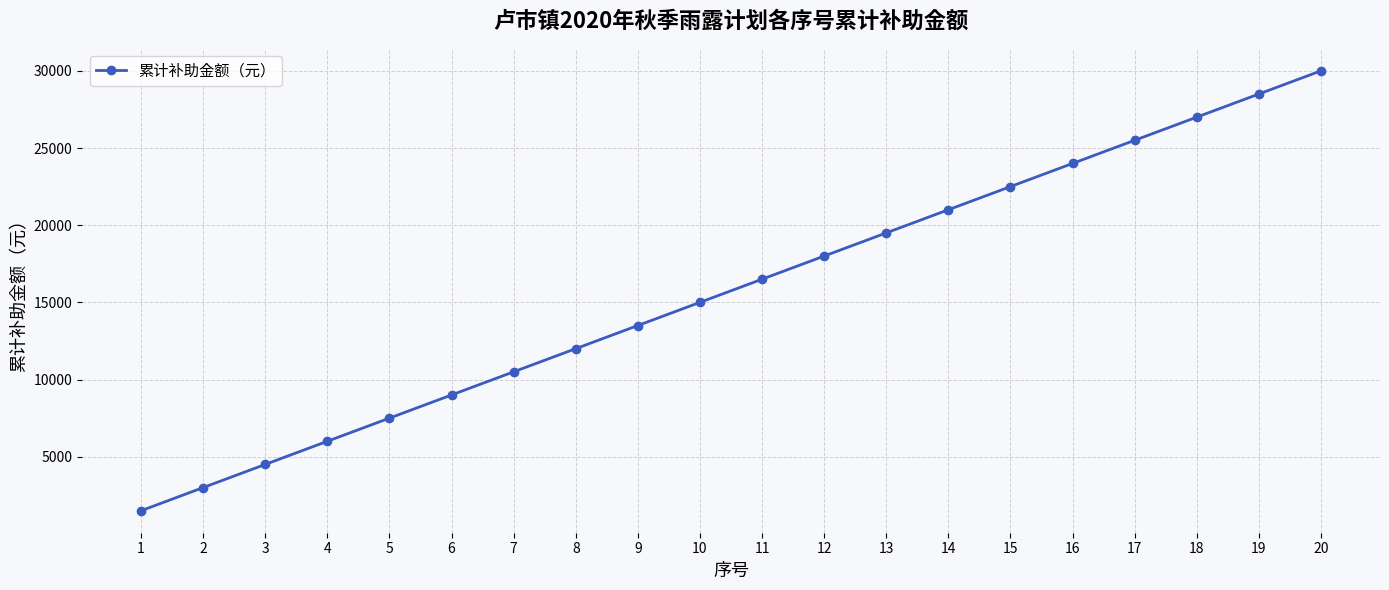

The value at 3 is 7659. True or false?

False